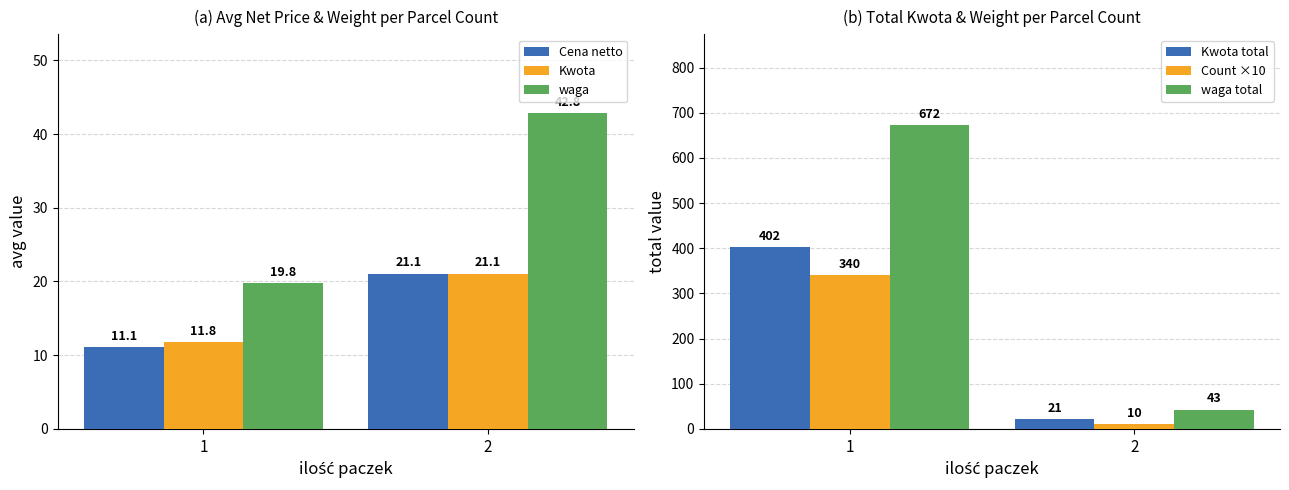

Which series has the widest spread of values?

waga total